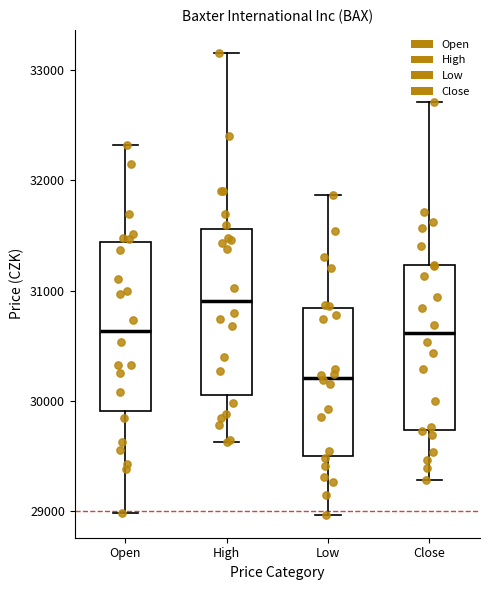

Which box has the highest median line?

High